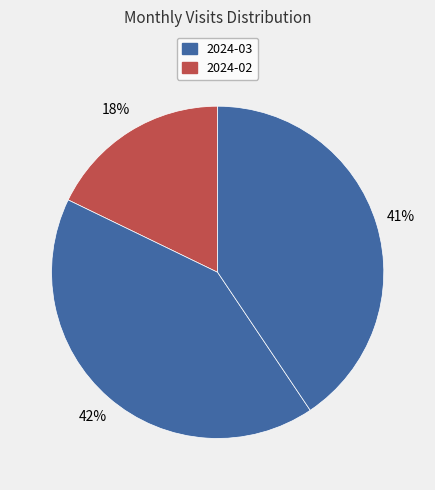

Rank the categories by value from lowest to highest.

2024-02, 2024-04, 2024-03